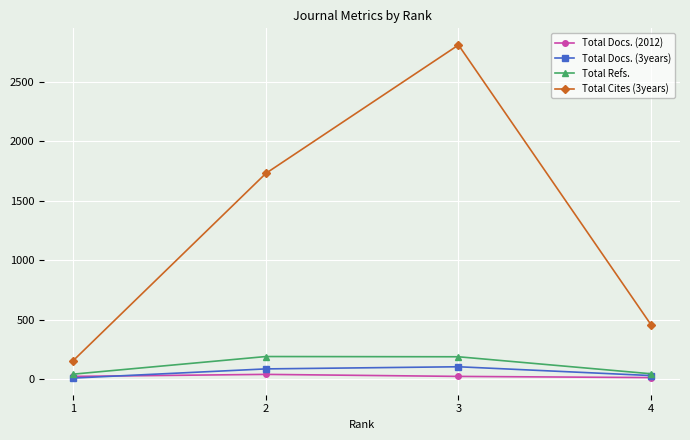

What is the sum of all Total Docs. (3years) values?

233